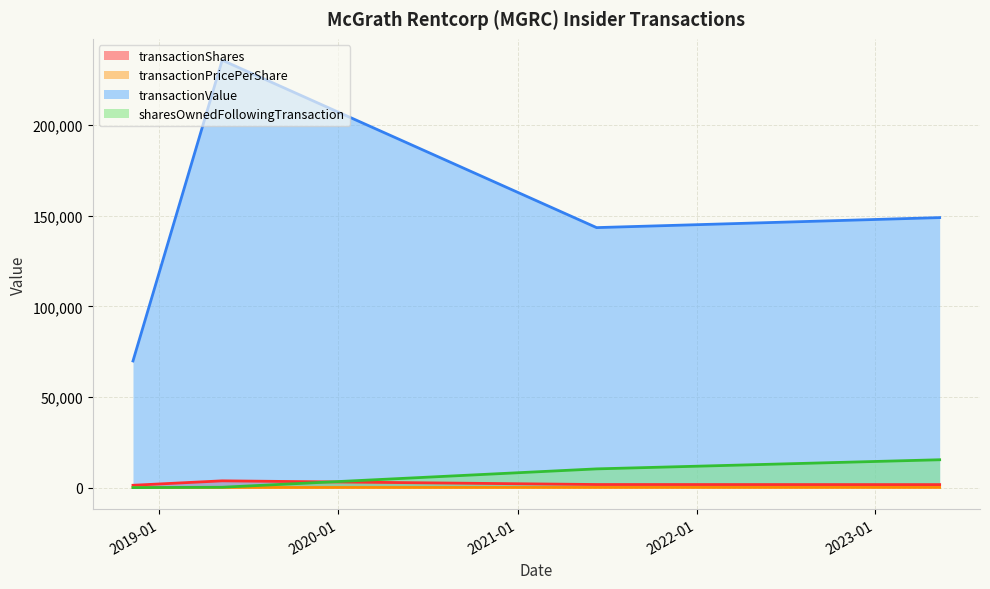

How many intersections are there between transactionShares and sharesOwnedFollowingTransaction?

1